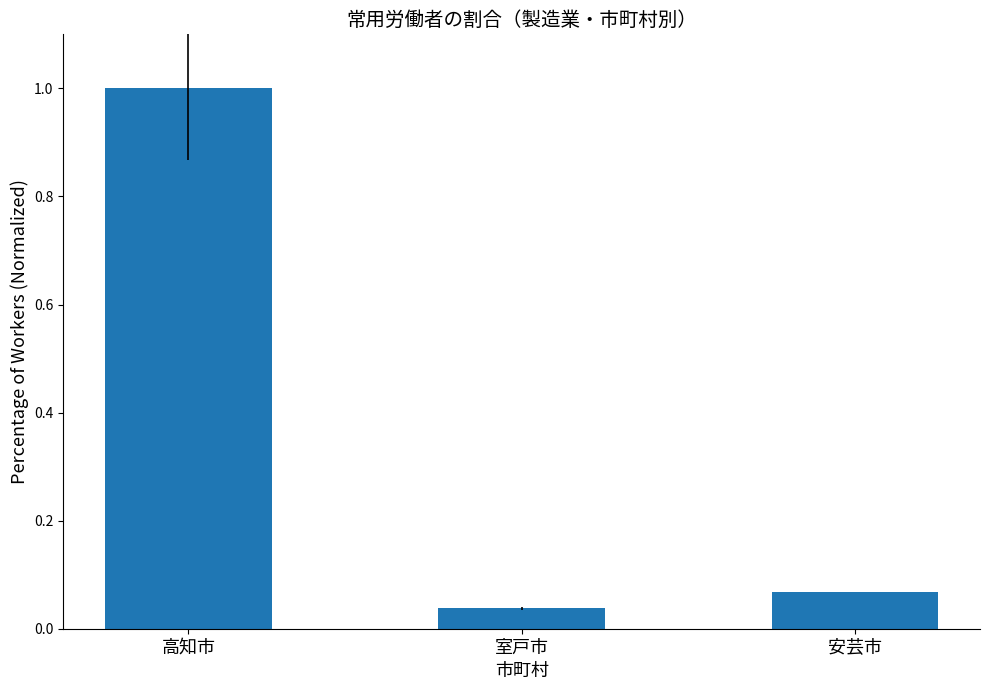

What is the sum of the values at 安芸市 and 高知市?

1.1